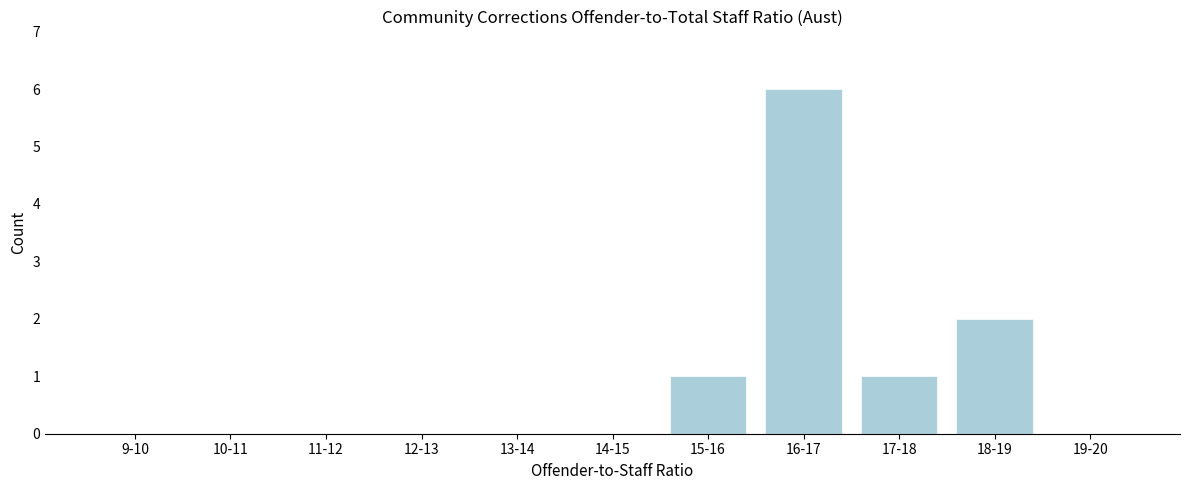

Reading left to right, extract all data points from this chart.

9-10=0	10-11=0	11-12=0	12-13=0	13-14=0	14-15=0	15-16=1	16-17=6	17-18=1	18-19=2	19-20=0